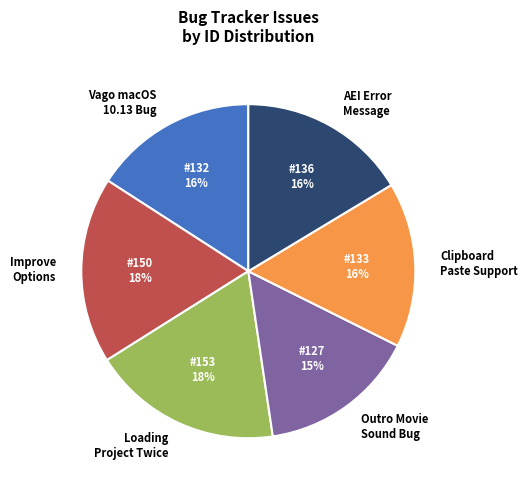

Which category has the smallest portion of the pie?

Outro Movie Sound Bug